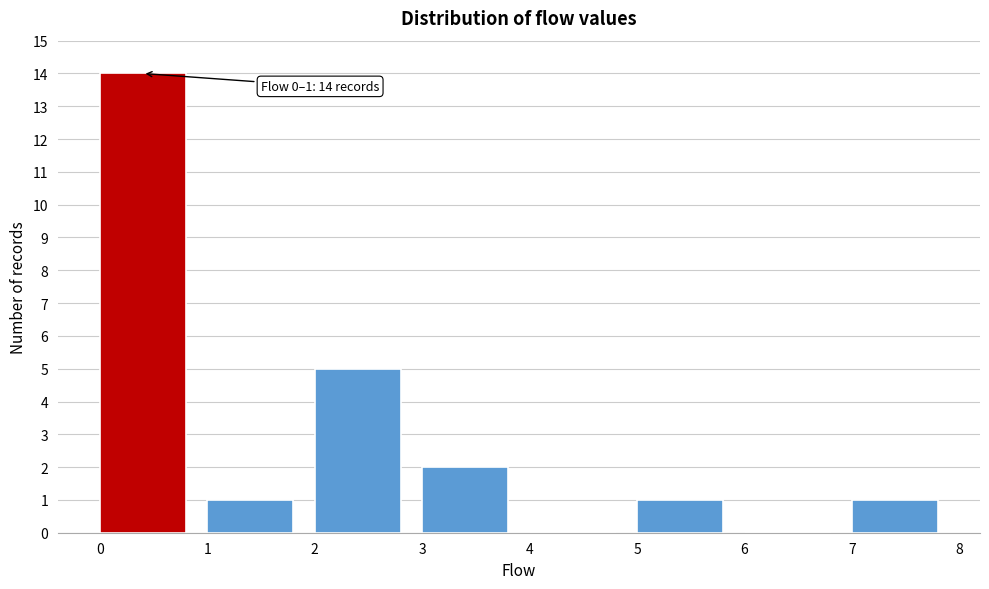

Which range on the x-axis has the tallest bar?

0 to 1